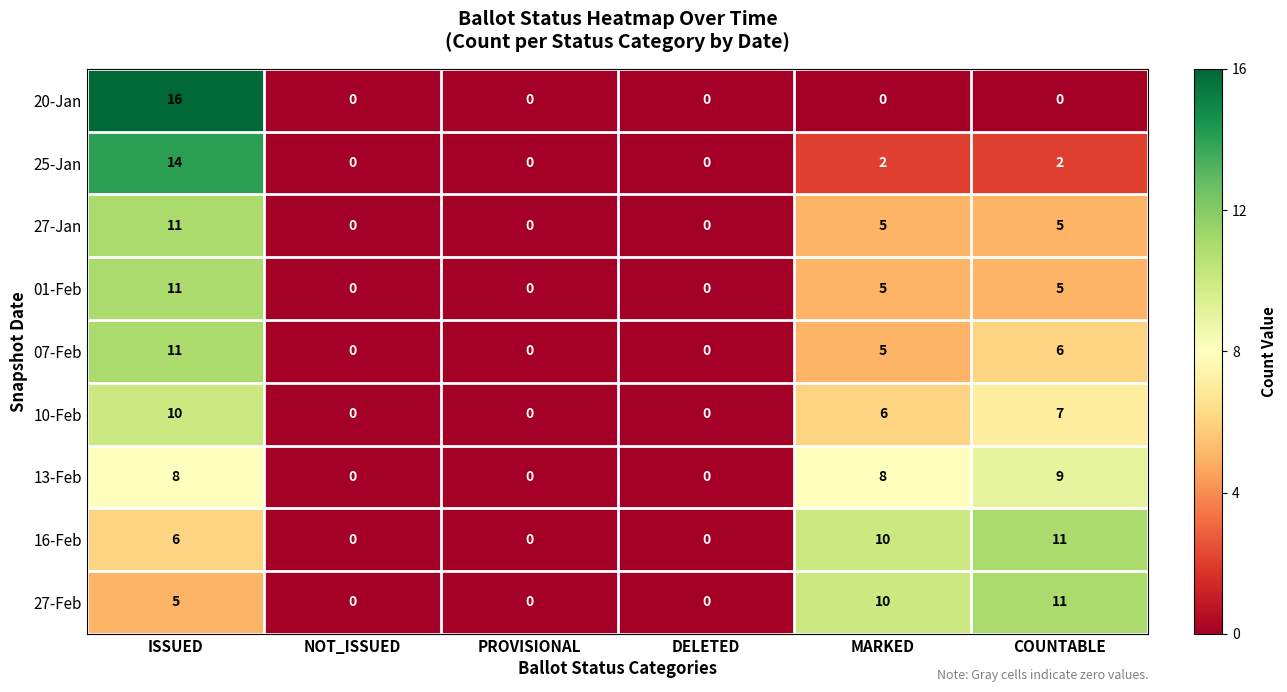

What is the sum of all 25-Jan values?

18